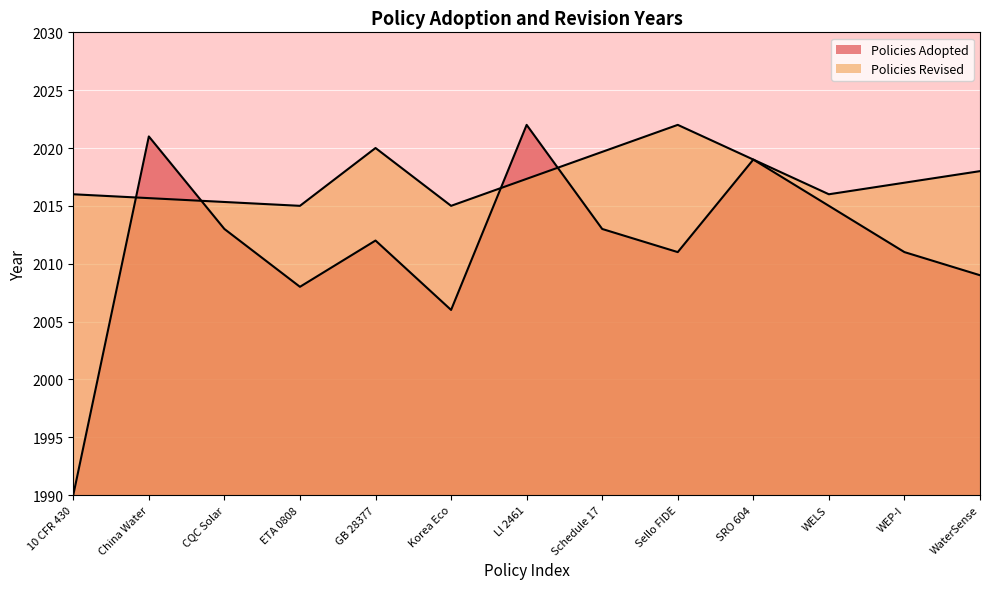

What is the difference between the maximum and second lowest values?

16